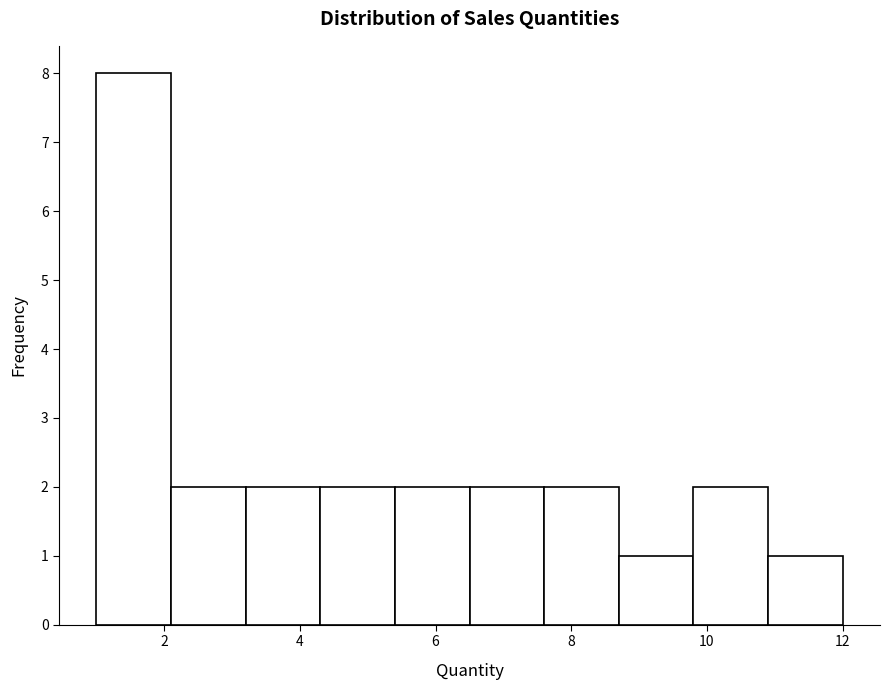

Reading left to right, list every bar in this chart as the range it spans on the x-axis followed by its height. Neither the bar edges nor the heights are printed on the chart, so give them approximately, as read against the axes.

1.0 to 2.1: 8
2.1 to 3.2: 2
3.2 to 4.3: 2
4.3 to 5.4: 2
5.4 to 6.5: 2
6.5 to 7.6: 2
7.6 to 8.7: 2
8.7 to 9.8: 1
9.8 to 10.9: 2
10.9 to 12.0: 1